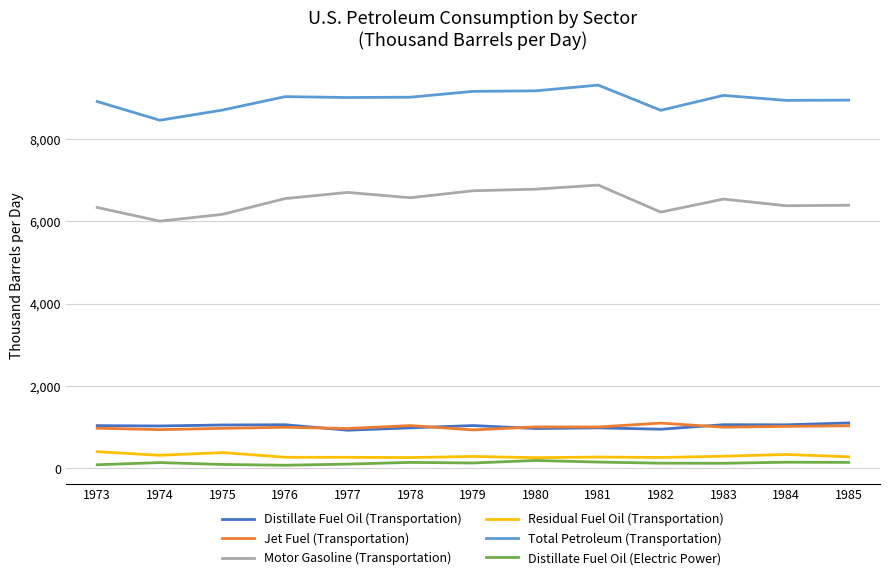

What is the minimum value for Residual Fuel Oil (Transportation)?

260.7